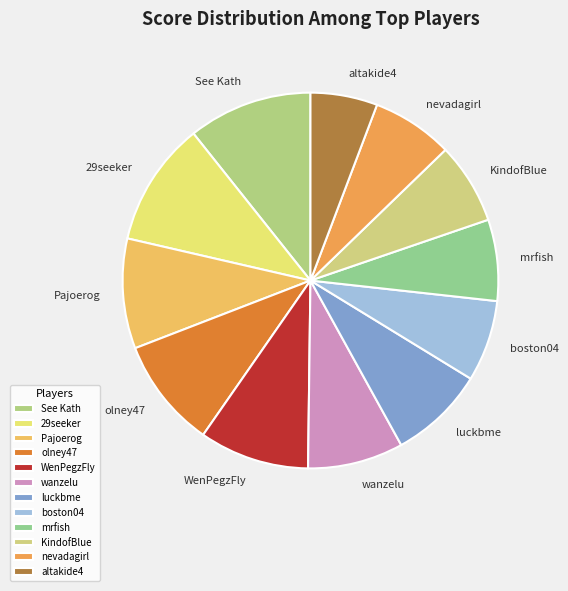

What is the smallest slice in the pie chart?

altakide4